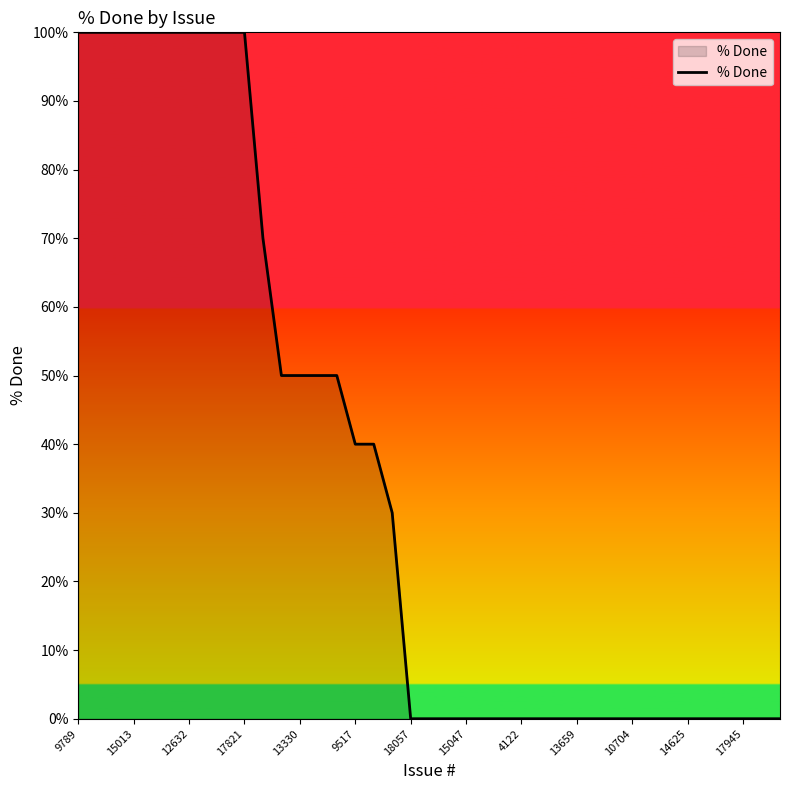

What is the difference between the maximum and minimum values?

100